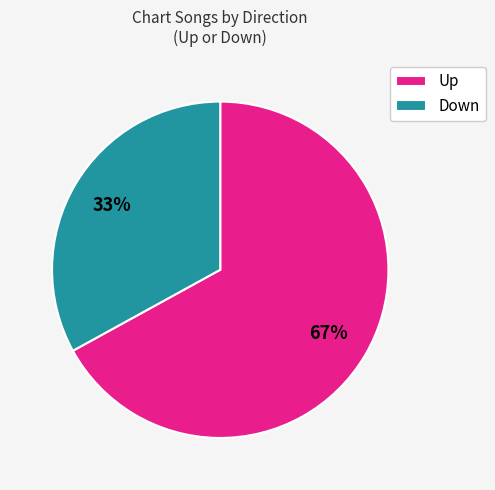

What is the majority slice?

Up